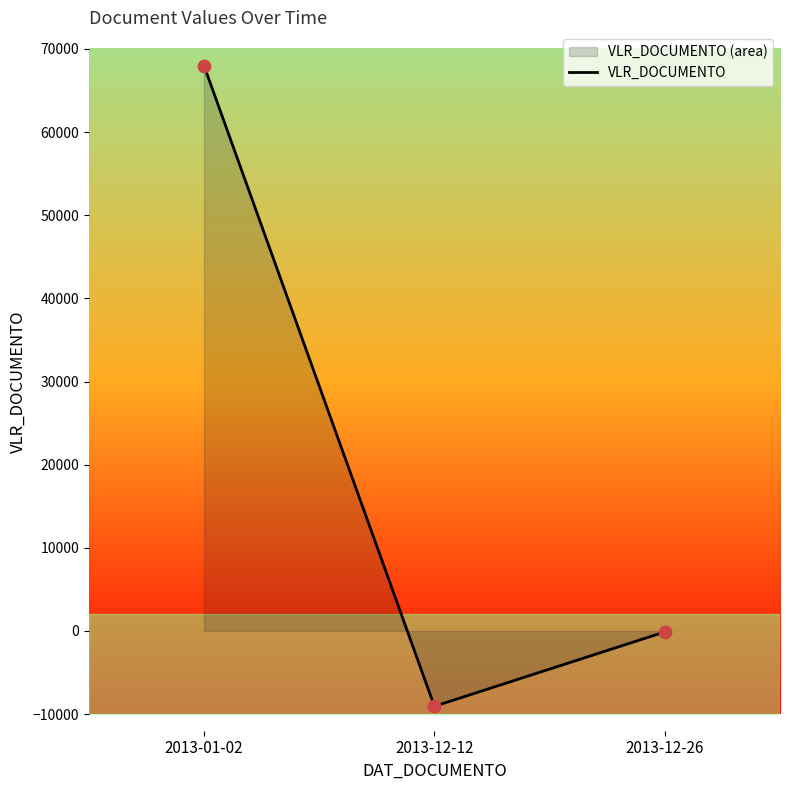

What is the change in value from 2013-12-12 to 2013-12-26?

+8946.7